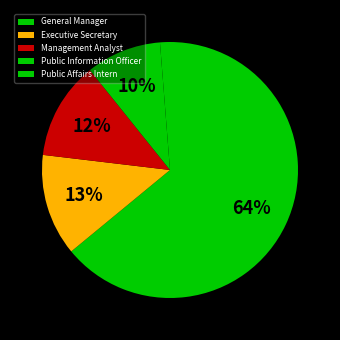

What percentage is the Management Analyst slice, to the nearest percent?

12%